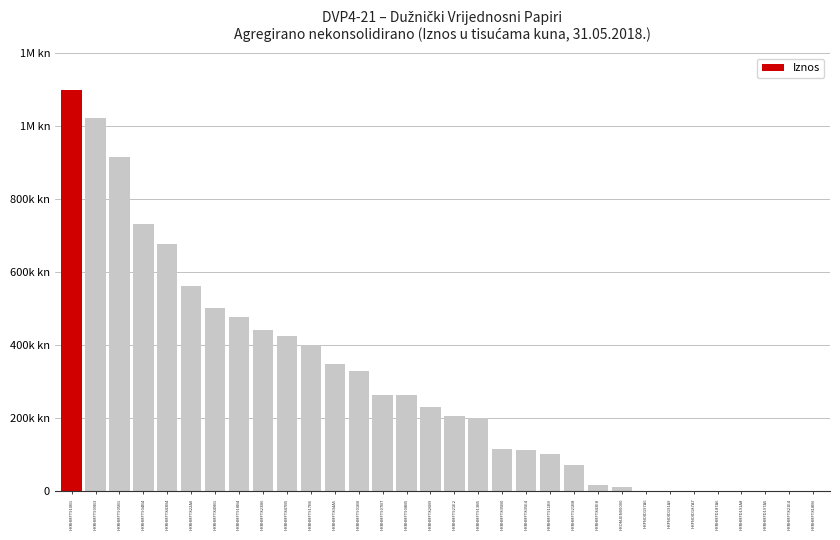

What position from the left is HRRHMFT847B5?

10